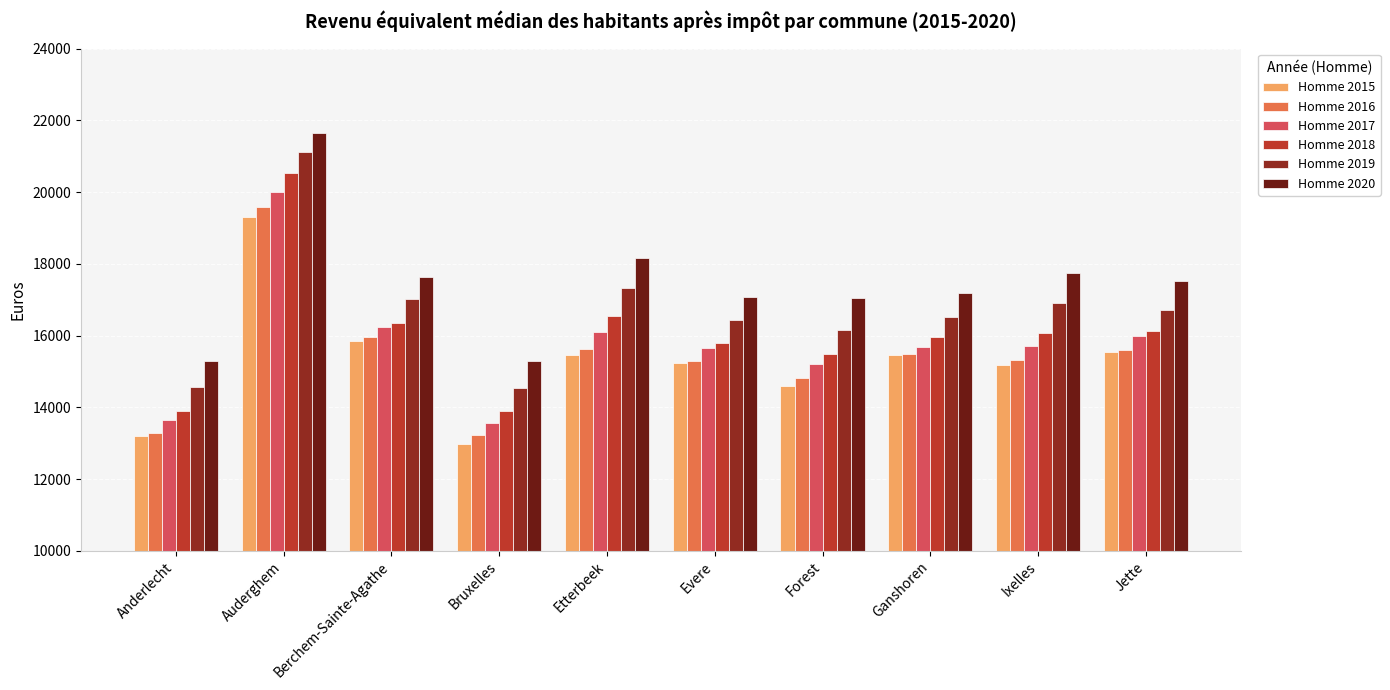

At which label does Homme 2016 reach its peak?

Auderghem